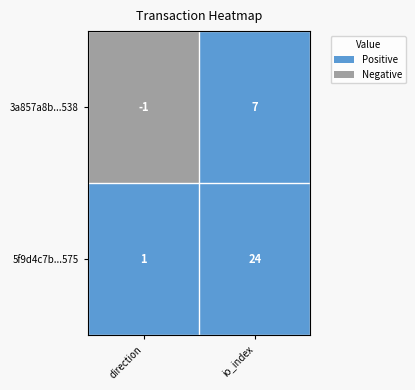

Between direction and io_index, which series saw the biggest shift?

5f9d4c7b...575